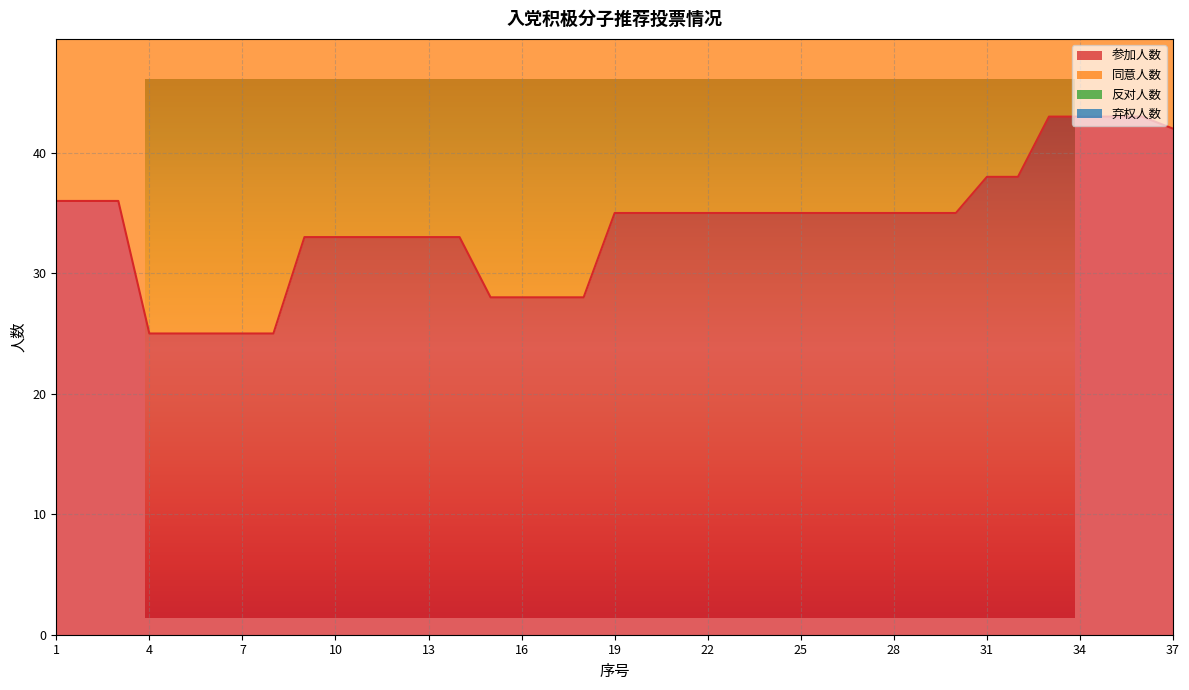

Which series has the largest total across all categories?

同意人数